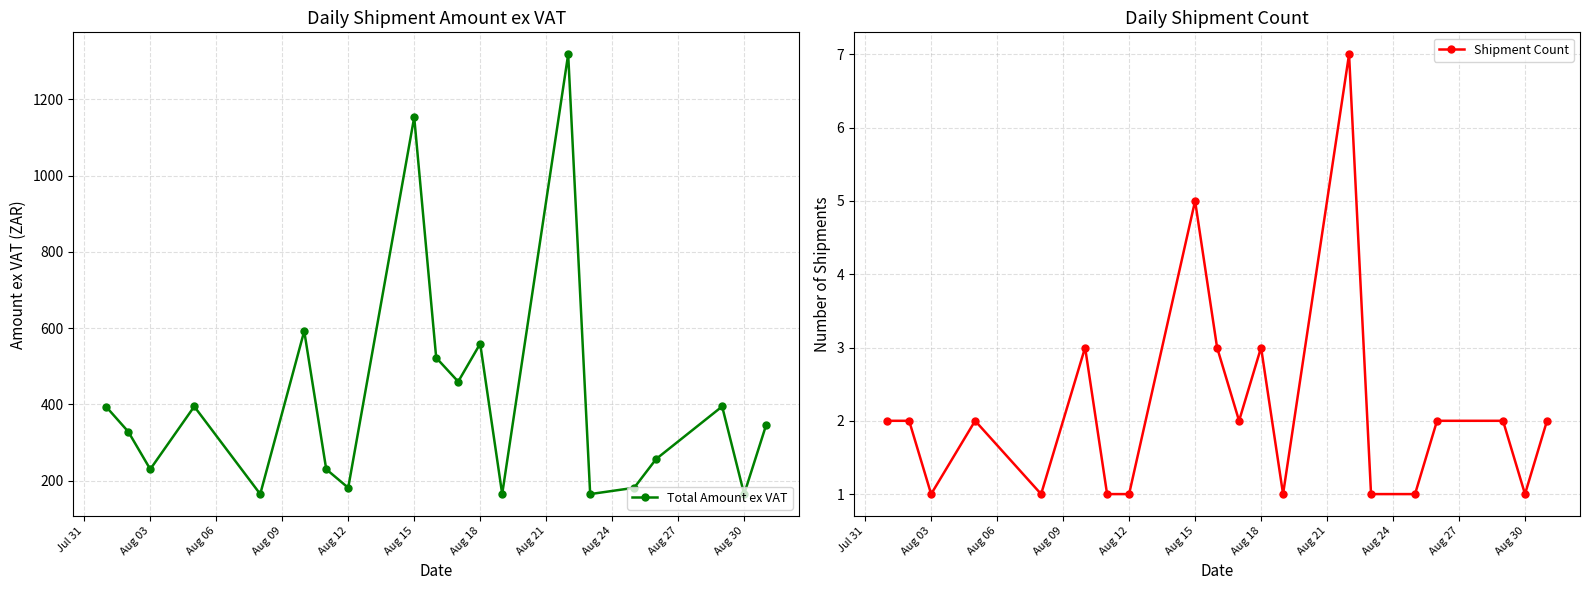

In Total Amount ex VAT, how many points are higher than both neighbors (excluding endpoints)?

6